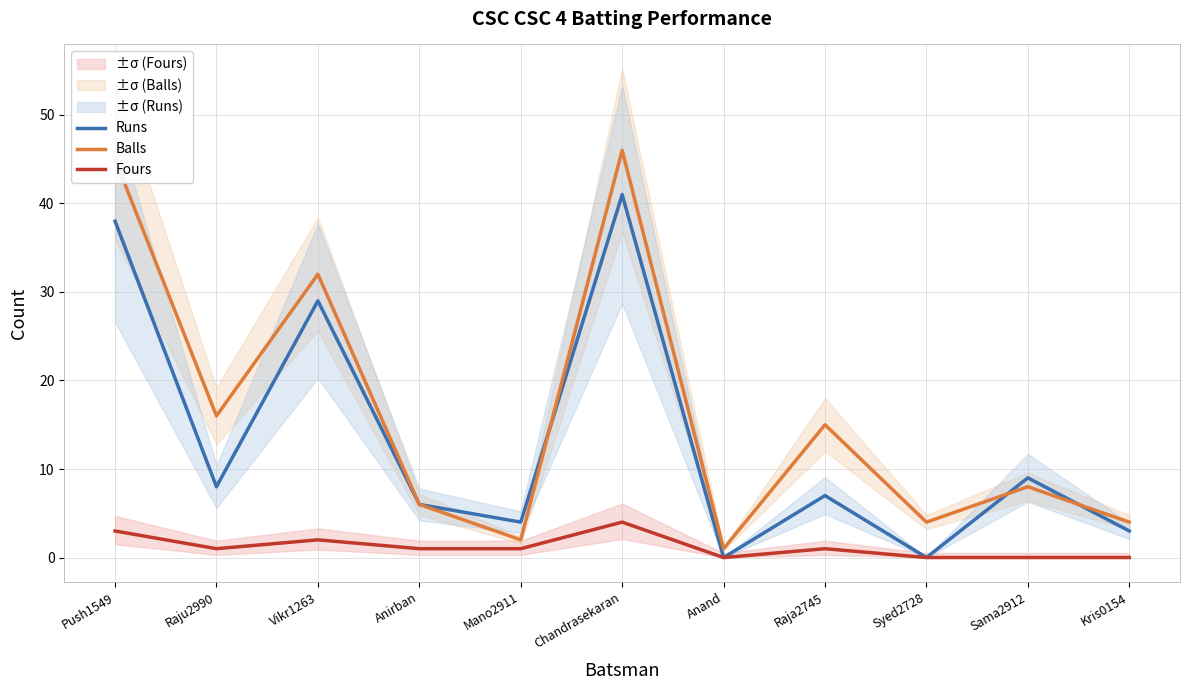

Rank the series by their maximum value, from highest to lowest.

Balls, Runs, Fours